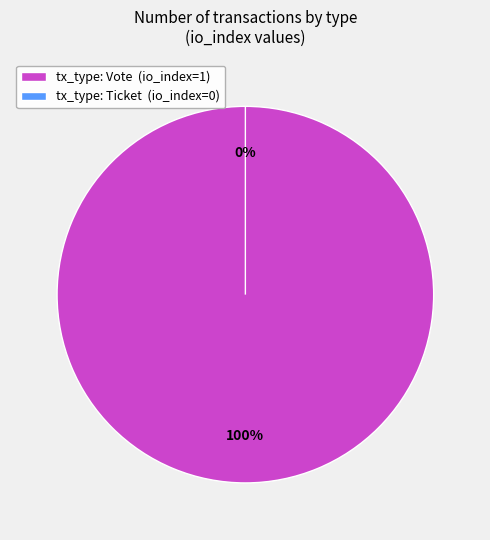

Rank the categories by value from highest to lowest.

Vote, Ticket